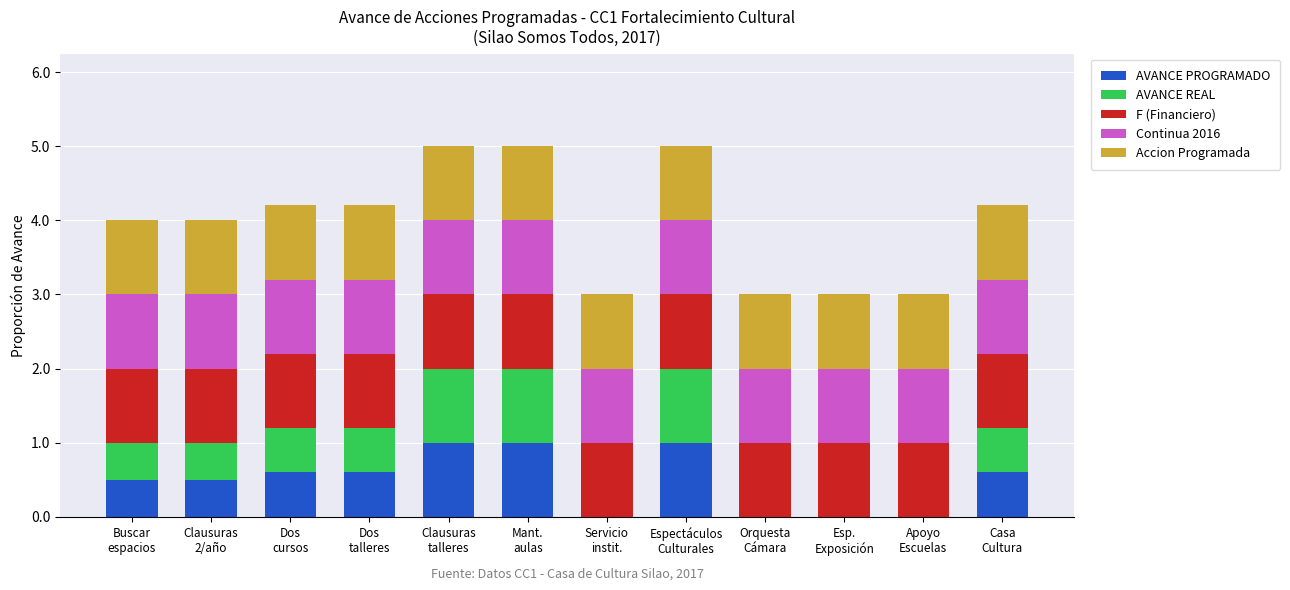

Count the number of data series in this chart.

5